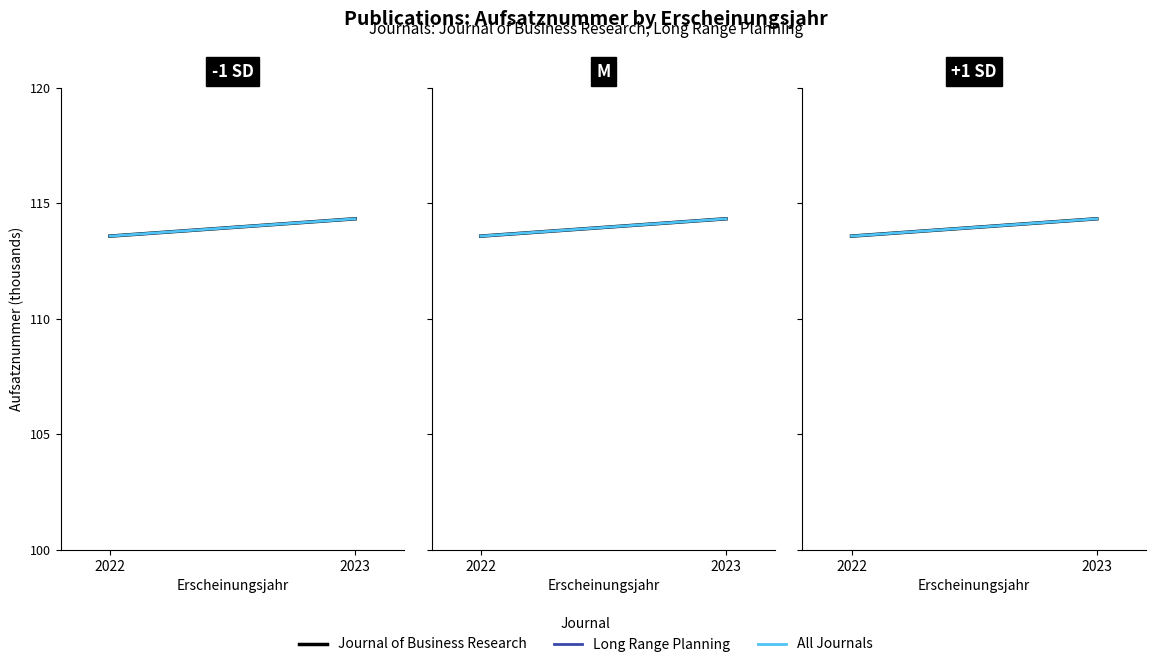

Reading left to right, extract all data points from this chart.

Journal of Business Research: 113.6	114.3
Long Range Planning: 102.4	102.4
All Journals: 113.6	114.3